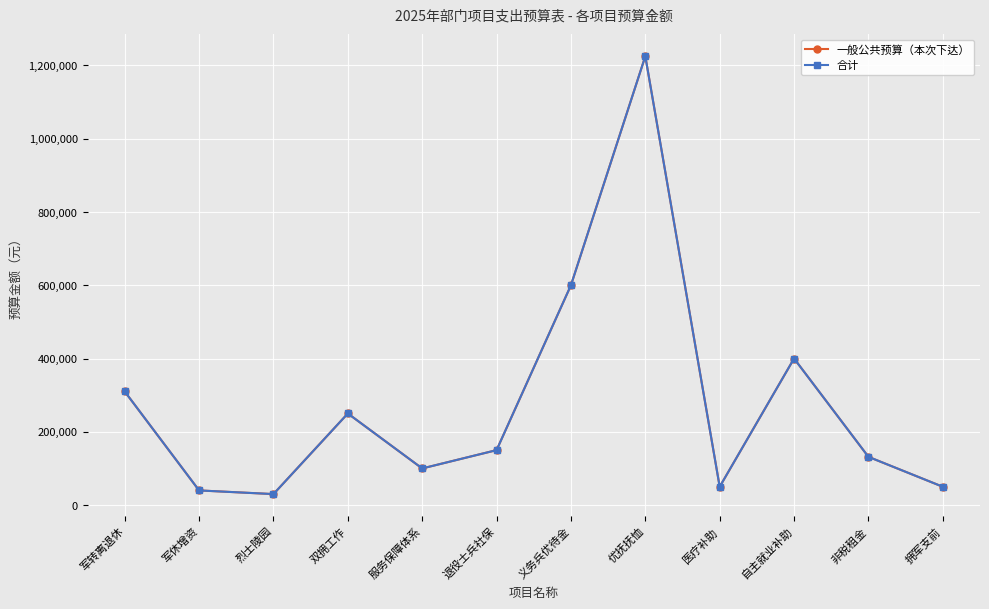

Is this an area chart (filled region under the line)?

No